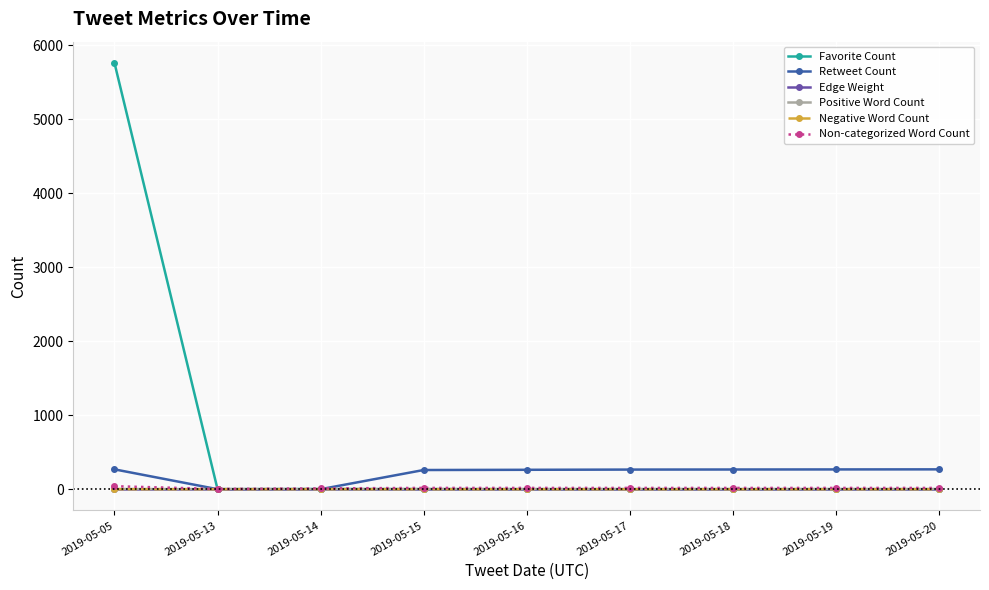

Which series has the largest total across all categories?

Favorite Count